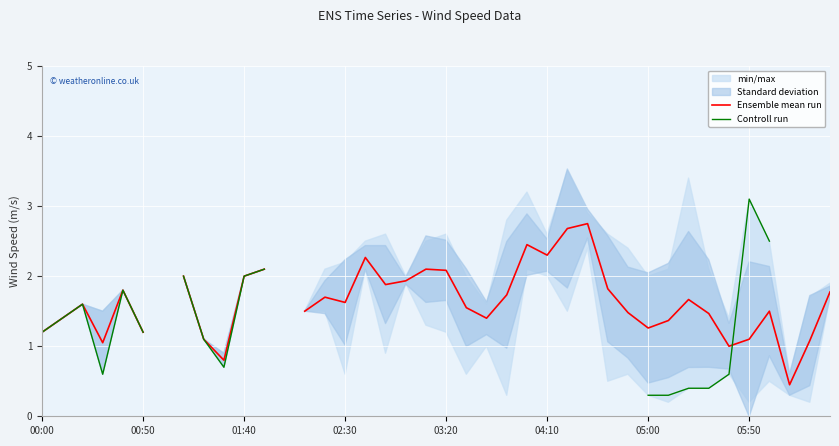

How many intersections are there between Ensemble mean run and Controll run?

1